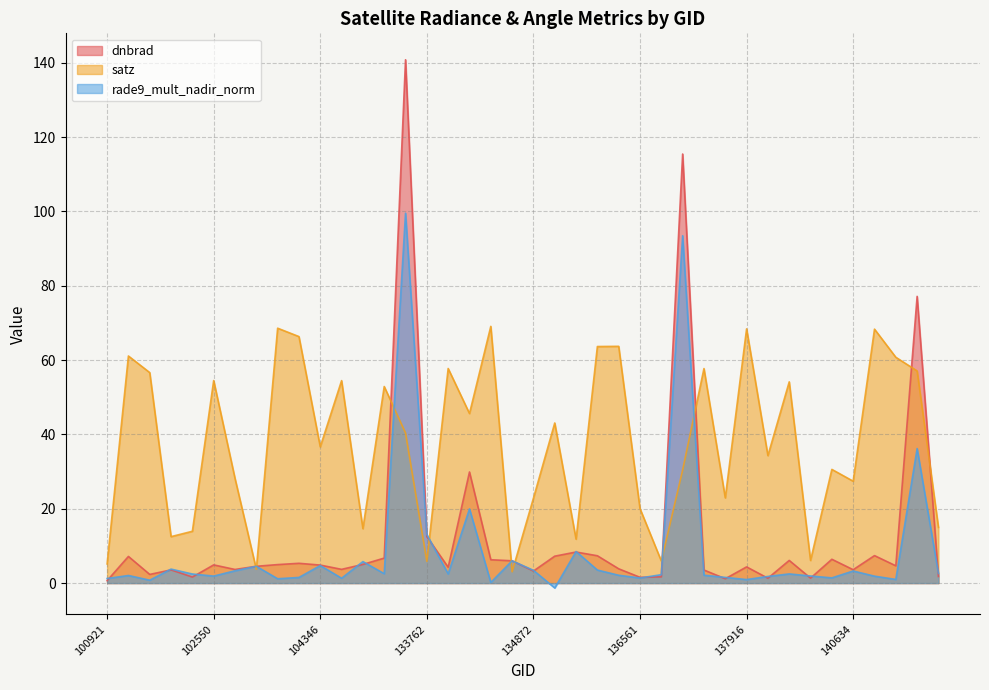

Reading left to right, transcribe all the data shown in this chart.

dnbrad: 0.6	7.2	2.3	3.6	1.6	4.9	3.7	4.5	5.0	5.3	4.8	3.7	5.0	6.7	140.8	12.5	4.3	29.9	6.3	6.0	3.2	7.2	8.4	7.4	3.8	1.6	1.7	115.5	3.5	1.2	4.4	1.3	6.1	1.3	6.4	3.6	7.4	4.7	77.2	1.8
satz: 5.2	61.1	56.6	12.5	13.9	54.5	28.2	3.7	68.6	66.3	36.7	54.5	14.6	52.9	40.4	5.8	57.7	45.6	69.1	3.0	22.8	43.1	11.8	63.7	63.7	20.0	5.9	30.4	57.7	22.9	68.4	34.3	54.2	6.1	30.6	27.4	68.3	60.8	57.1	15.0
rade9_mult_nadir_norm: 1.2	2.0	0.8	3.8	2.4	1.9	3.3	4.5	1.2	1.5	4.7	1.3	5.8	2.5	99.5	13.1	2.5	20.0	0.2	6.0	3.4	-1.3	8.5	3.5	2.1	1.4	2.3	93.5	2.1	1.5	0.9	1.8	2.5	1.9	1.4	3.3	1.9	1.0	36.2	2.6